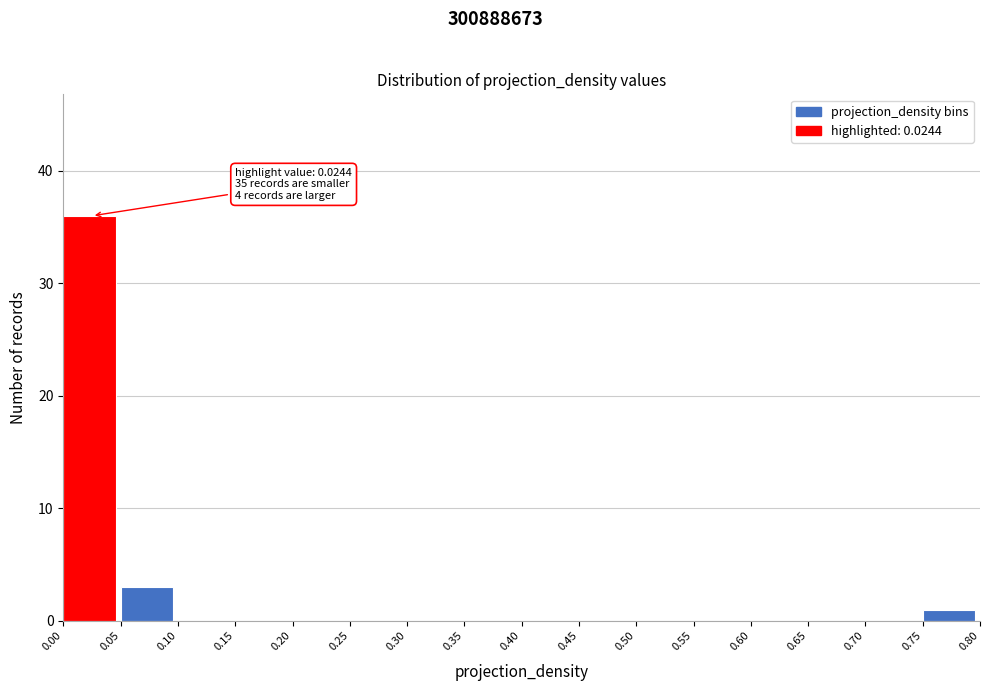

Over which range of the x-axis is the bar tallest?

0.00 to 0.05